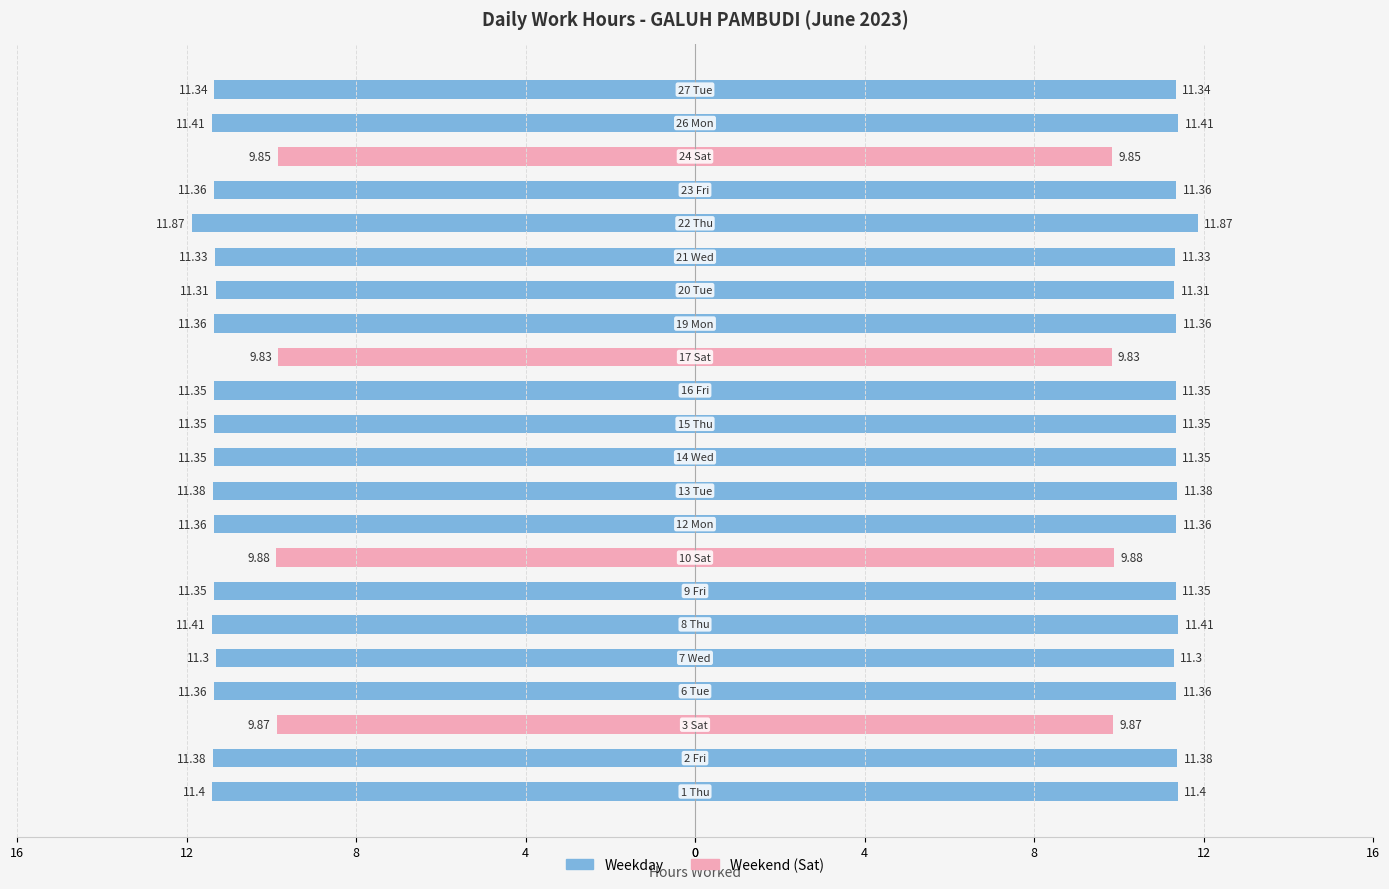

The Work Hours (Right) series shows 7.1 at 20. True or false?

False